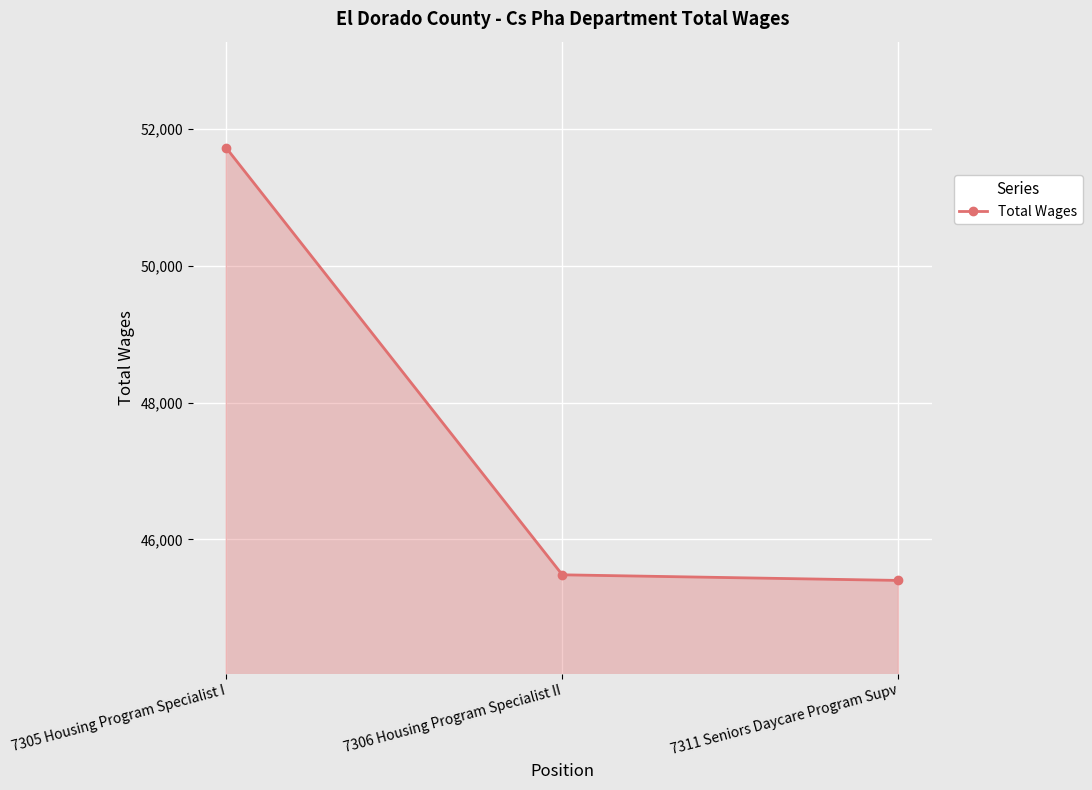

Between 7305 Housing Program Specialist I and 7306 Housing Program Specialist II, which is larger?

7305 Housing Program Specialist I